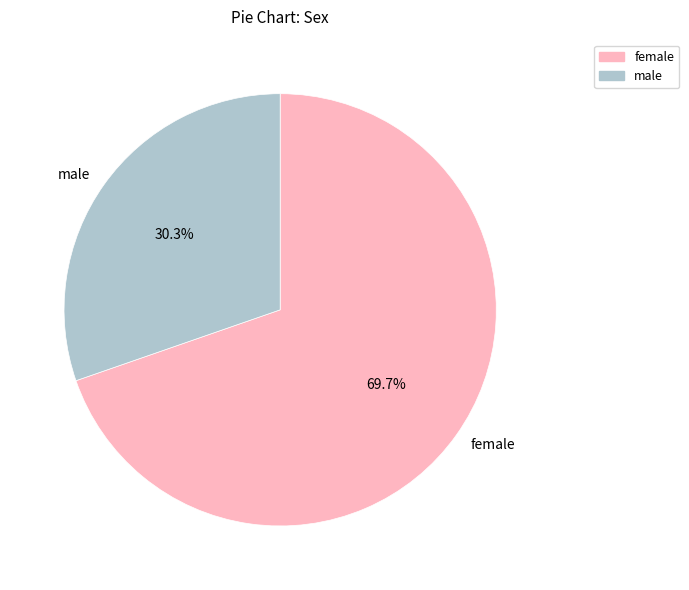

Rank the categories by value from lowest to highest.

male, female